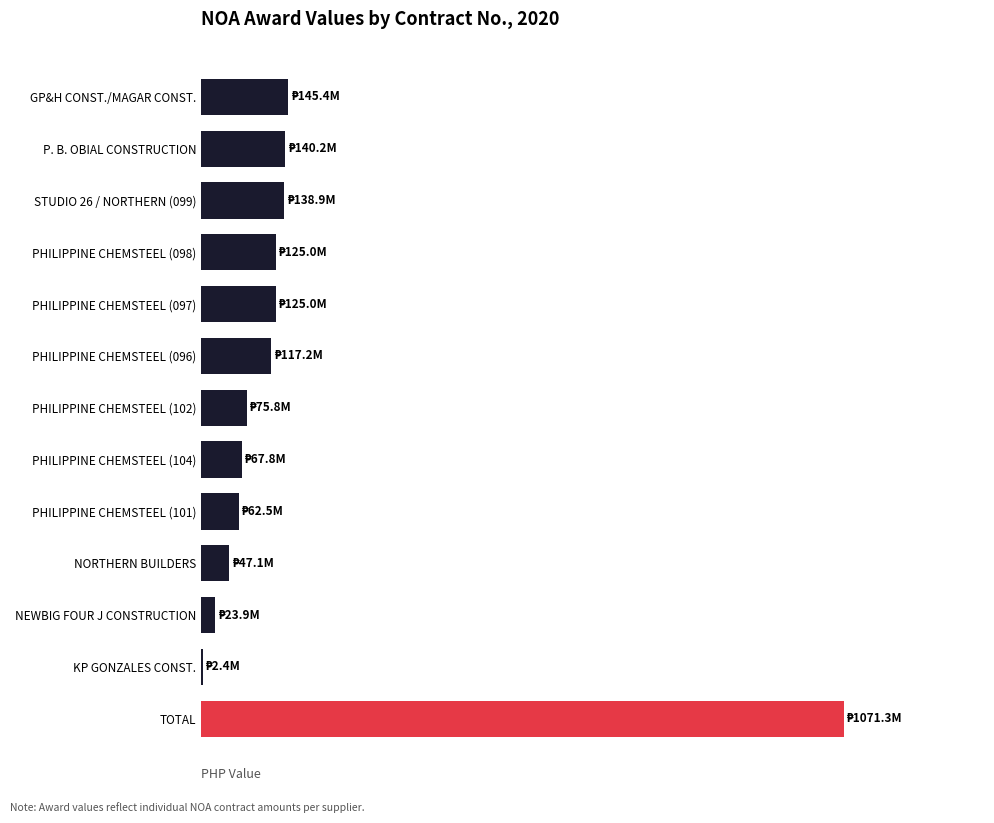

Which label corresponds to the largest value in the chart?

TOTAL